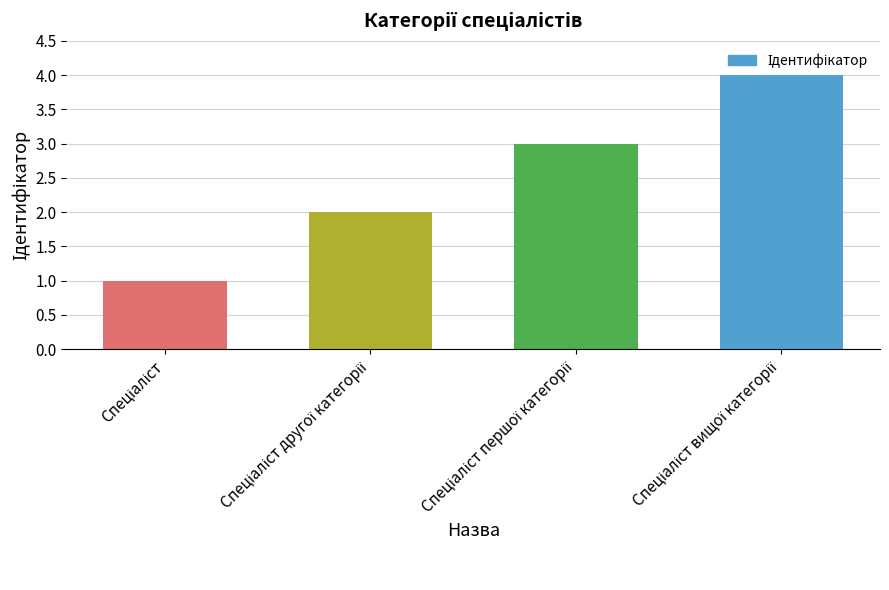

How many values are between 2 and 4?

3